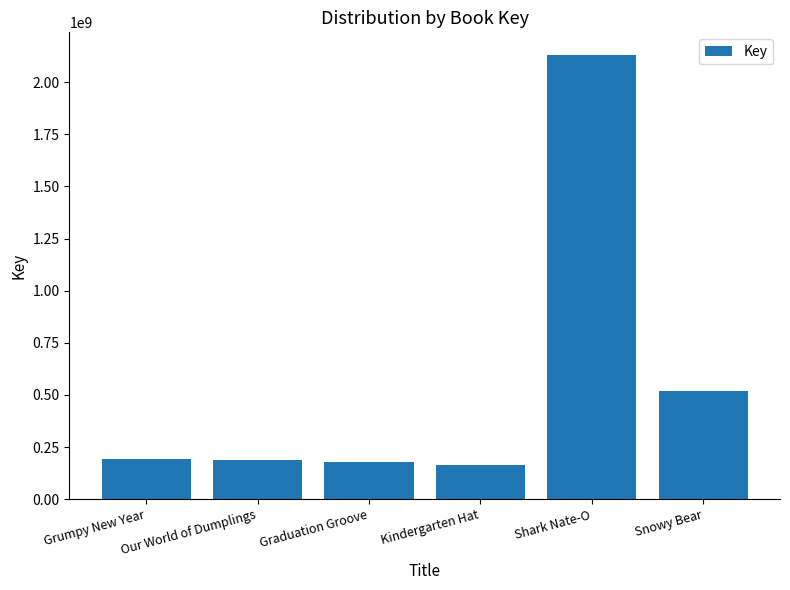

What is the sum of all values?

3374731374